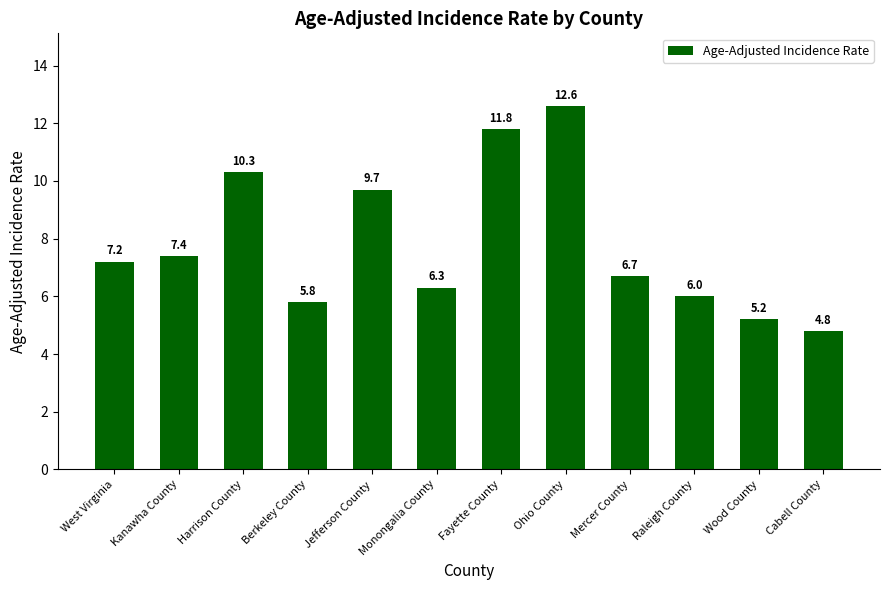

True or false: the data shows 6.7 at Mercer County.

True